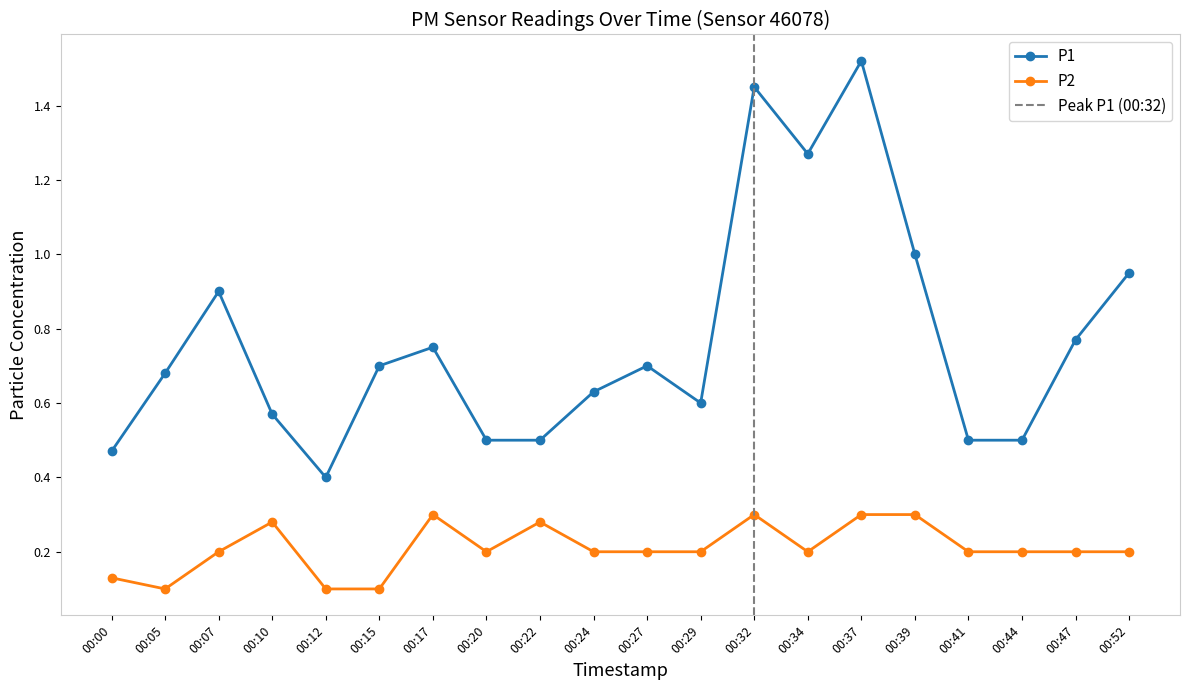

What is the smallest value displayed?

0.1